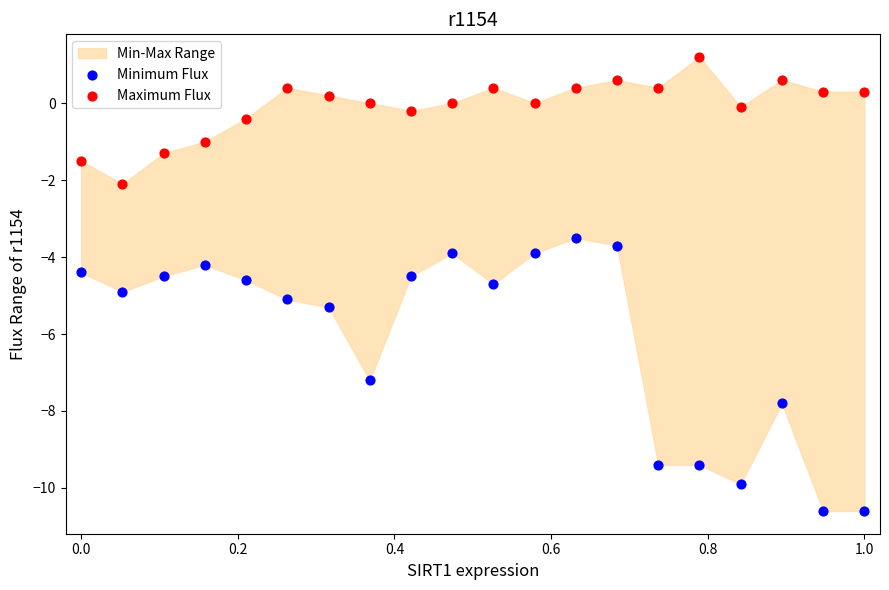

Across all data points, what is the range of X values (max minus min)?

1.0